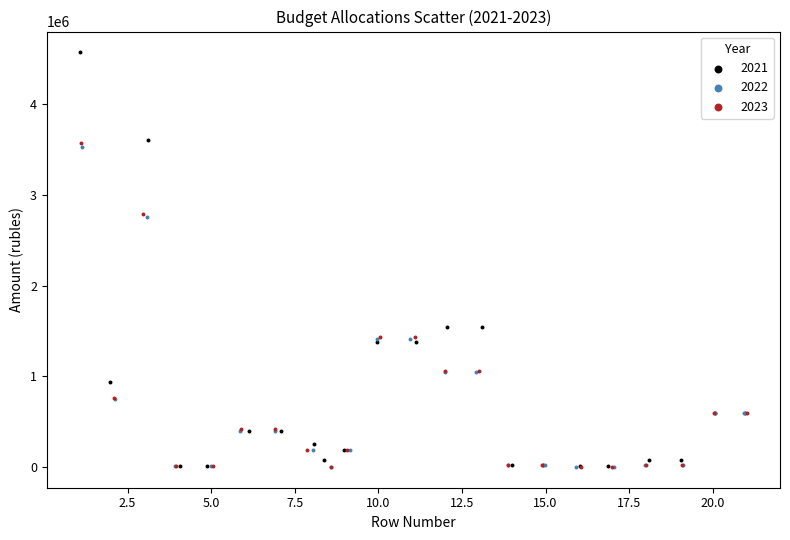

Which series has the widest spread of Y values?

2021